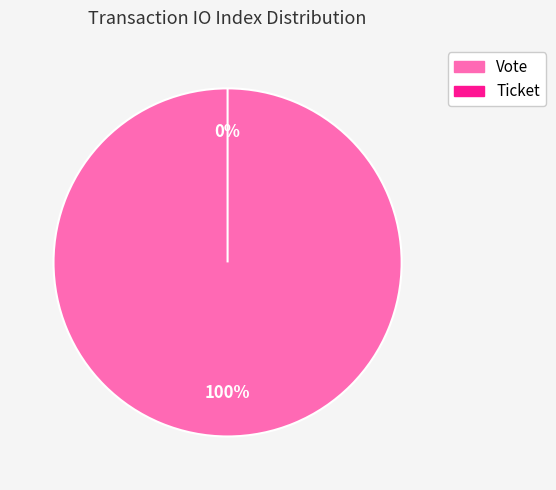

Which has a higher value, Ticket or Vote?

Vote